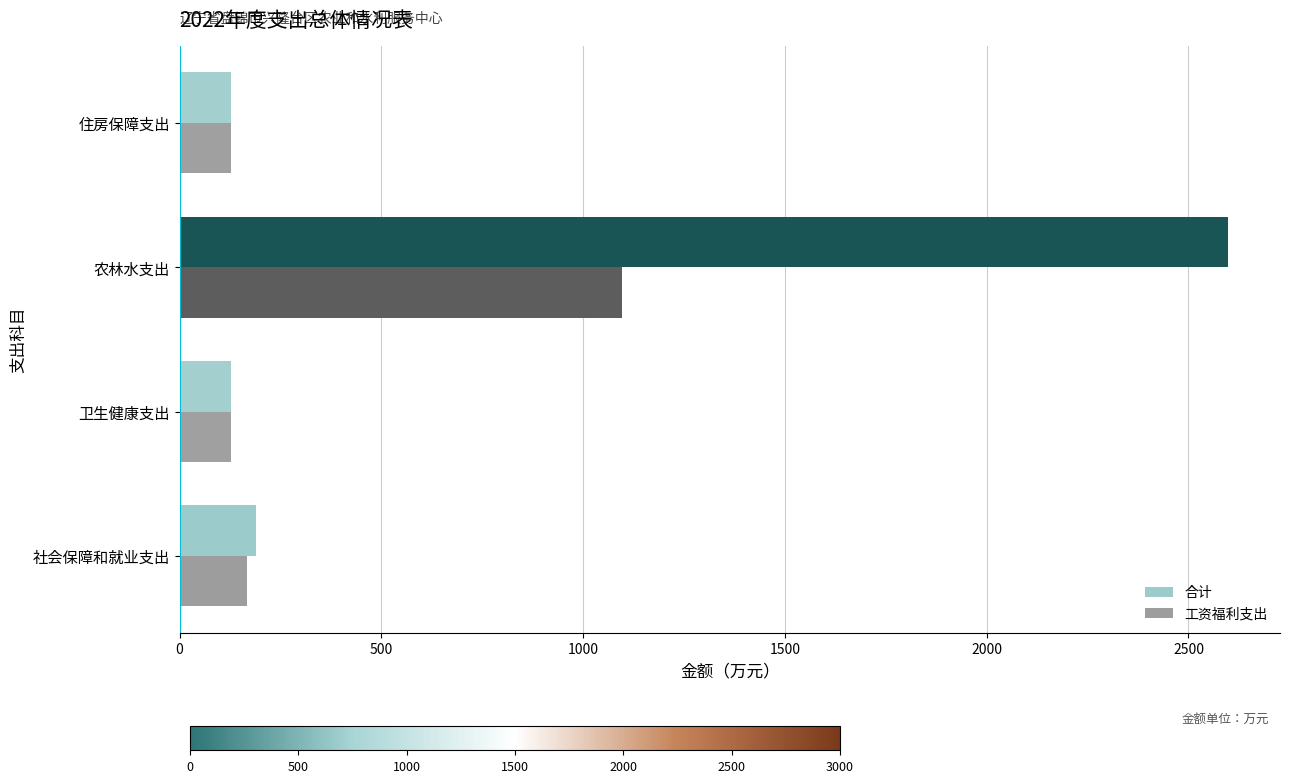

How many values in the 合计 series exceed 189?

2